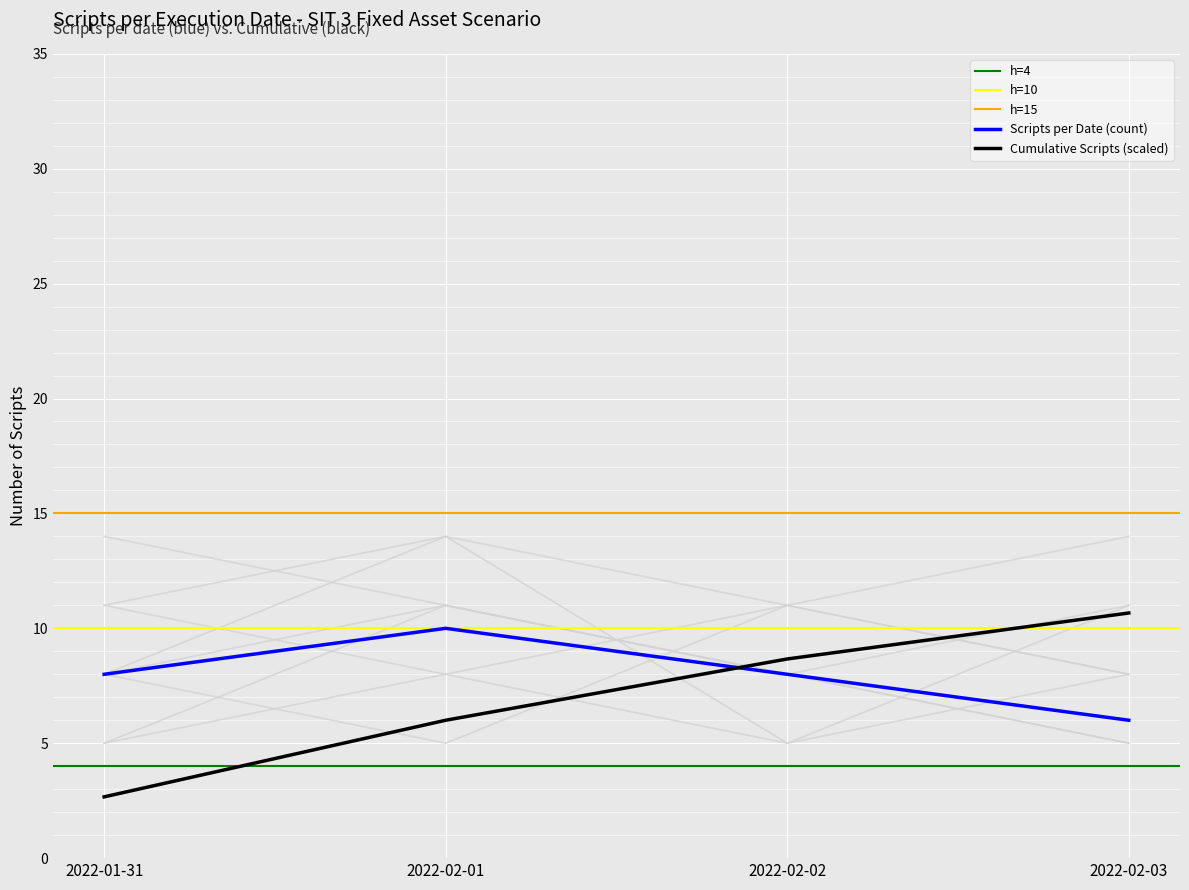

What is the difference between the maximum and second lowest values in the Cumulative Scripts series?

4.7